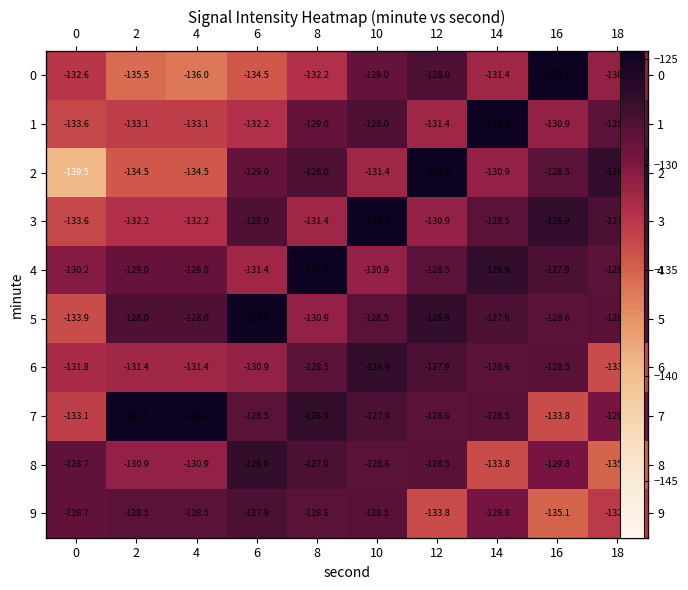

Is the value of 0 at 2 greater than the value of 6 at 2?

No